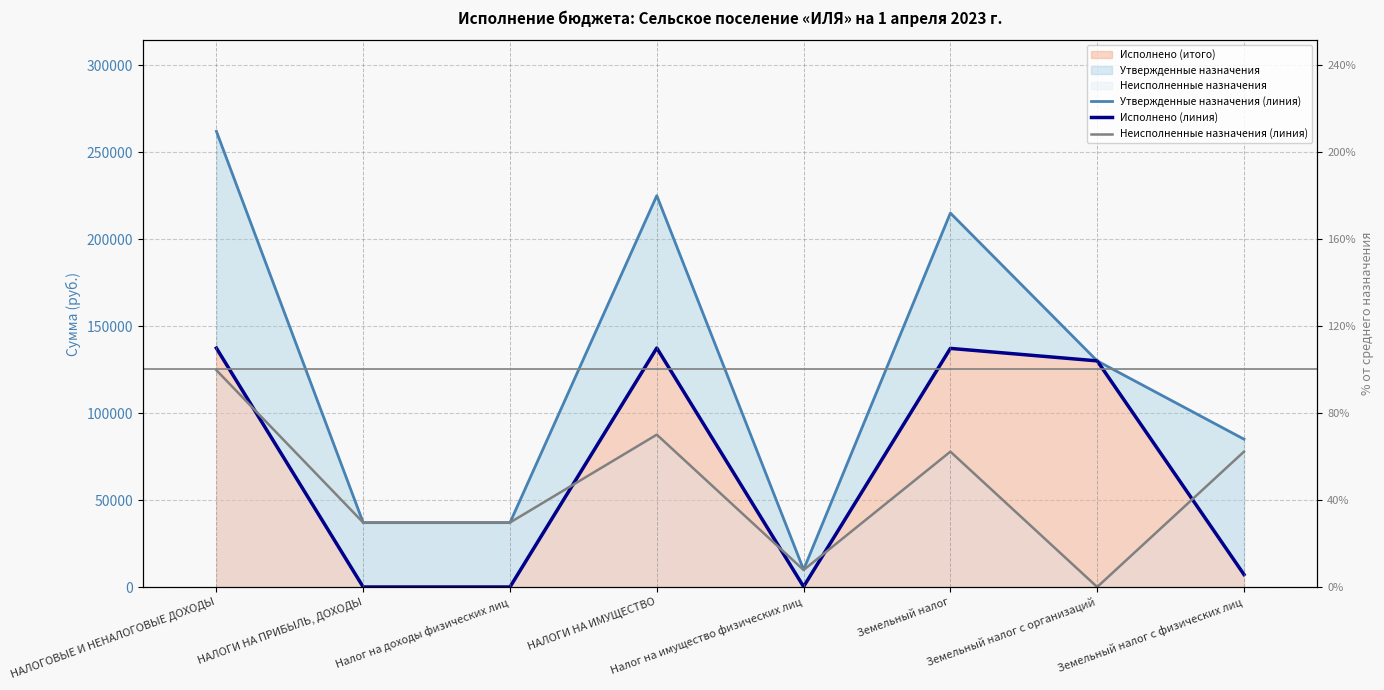

Reading right to left, list all the values displayed in this chart.

Утвержденные назначения (линия): 85000.0	130000.0	215000.0	10000.0	225000.0	37000.0	37000.0	262000.0
Исполнено (линия): 7176.1	130014.9	137190.9	223.1	137414.0	0.0	0.0	137351.0
Неисполненные назначения (линия): 77823.9	0.0	77823.9	9777.0	87600.9	37063.0	37063.0	124663.9